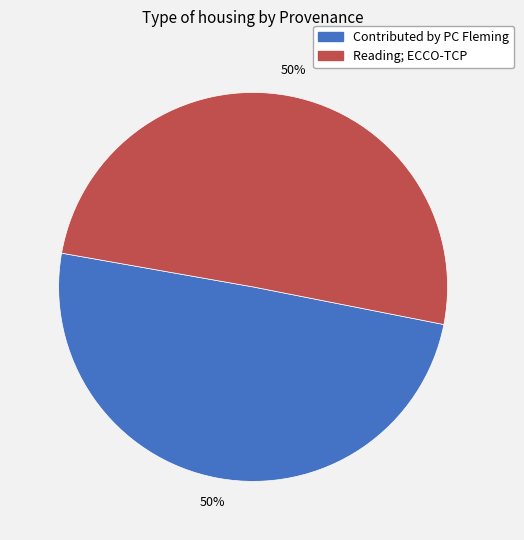

To the nearest percent, what portion does Contributed by PC Fleming represent?

50%